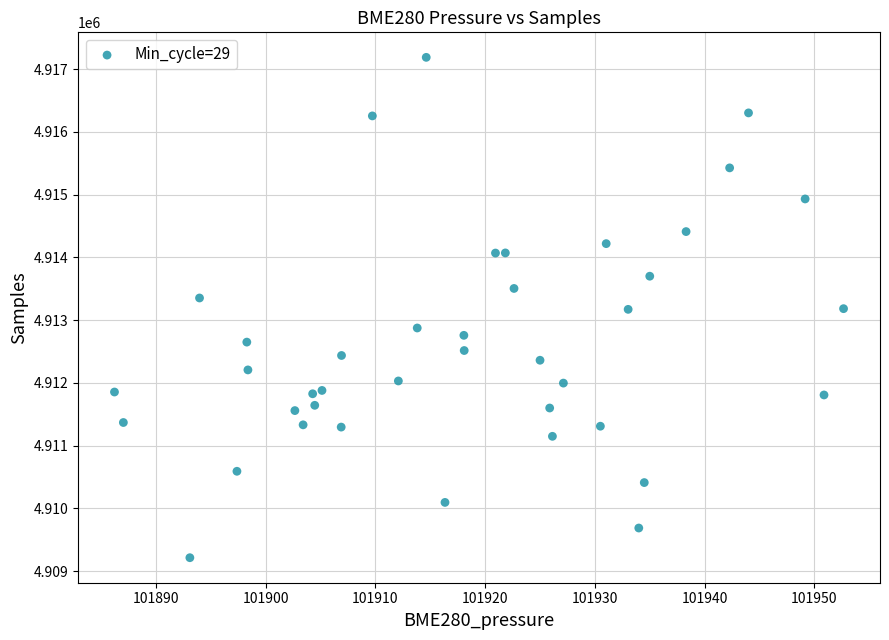

Count the number of points in this scatter plot.

40